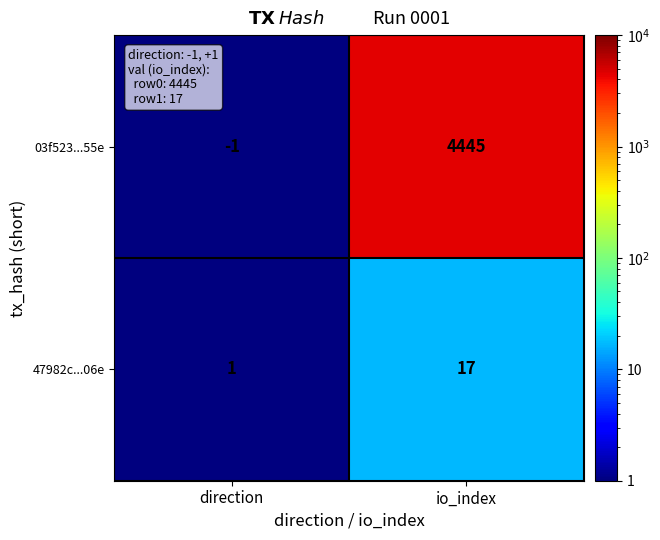

What is the difference between the 47982c...06e values at io_index and direction?

16